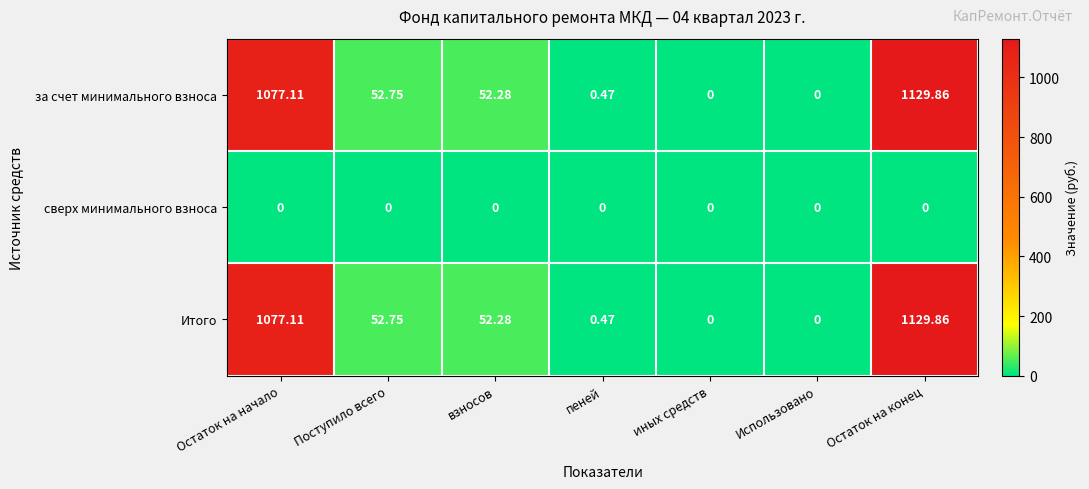

Which category has the highest value in the Итого series?

Остаток на конец